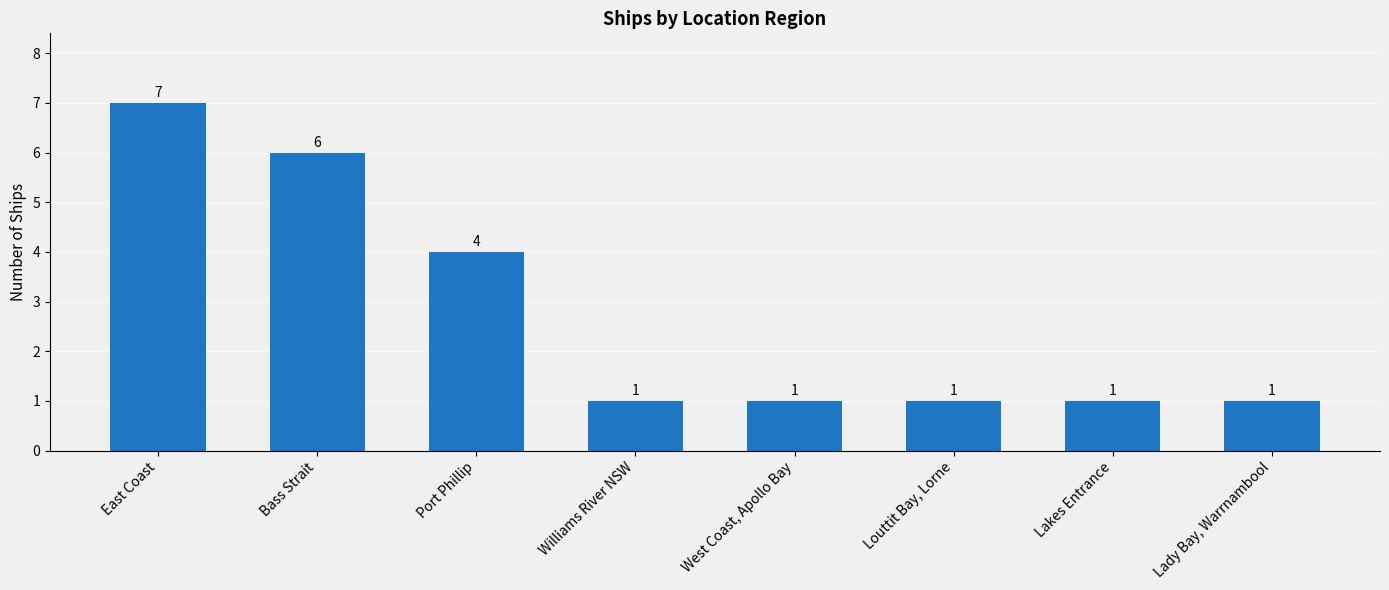

What is the smallest value displayed?

1